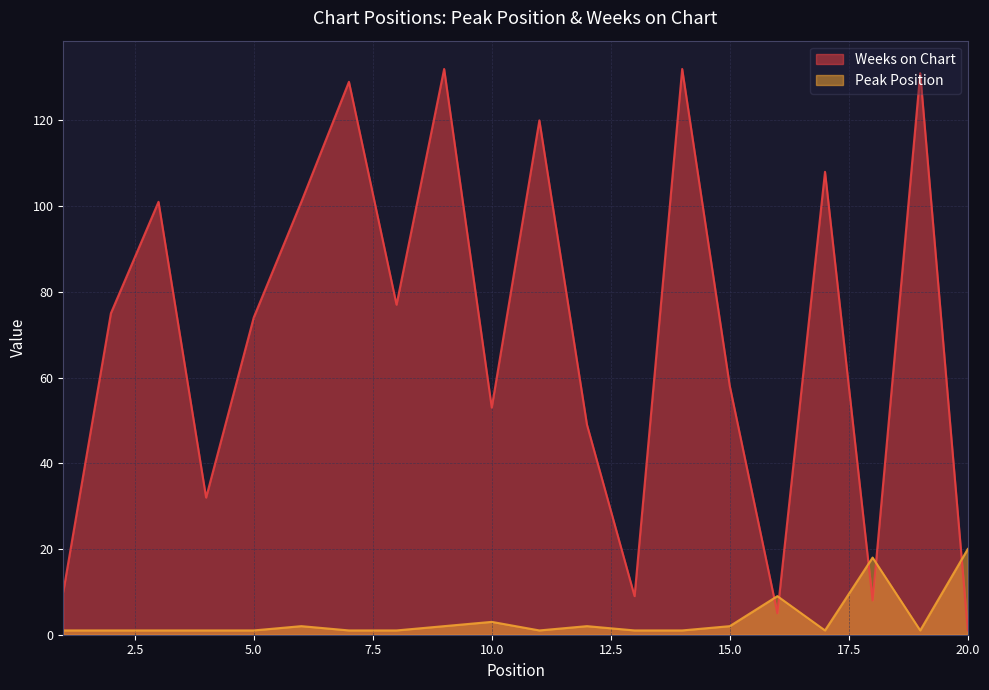

Which label corresponds to the smallest value in the chart?

1